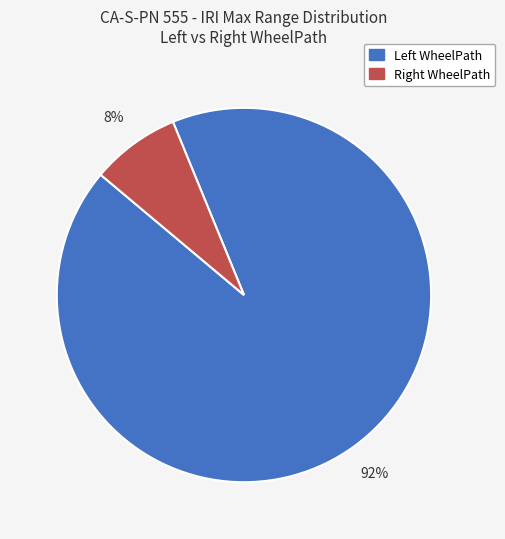

To the nearest percent, what is the average slice percentage?

50%